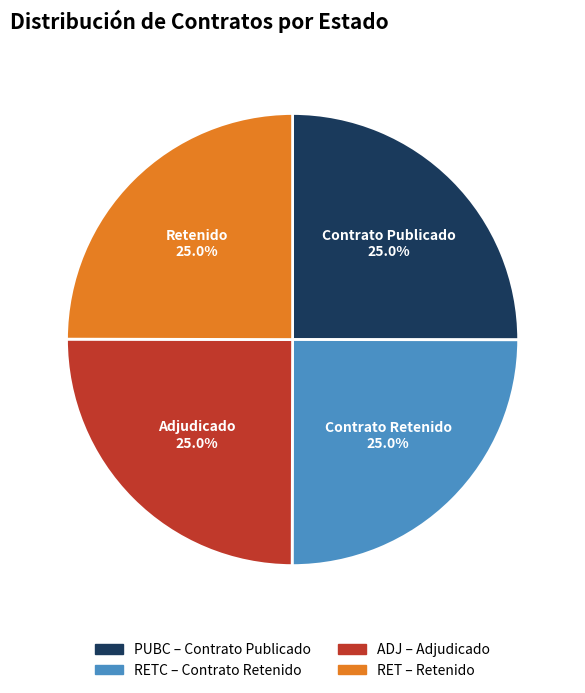

Does any single category account for the majority?

No